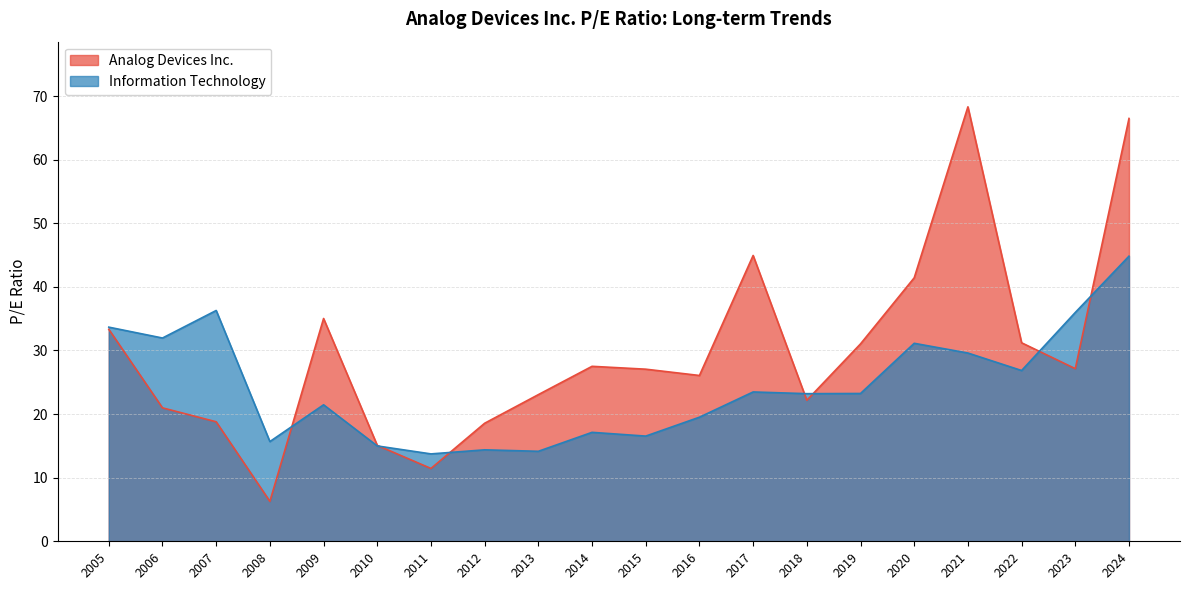

What is the approximate value of Analog Devices Inc. at 2017?

44.9